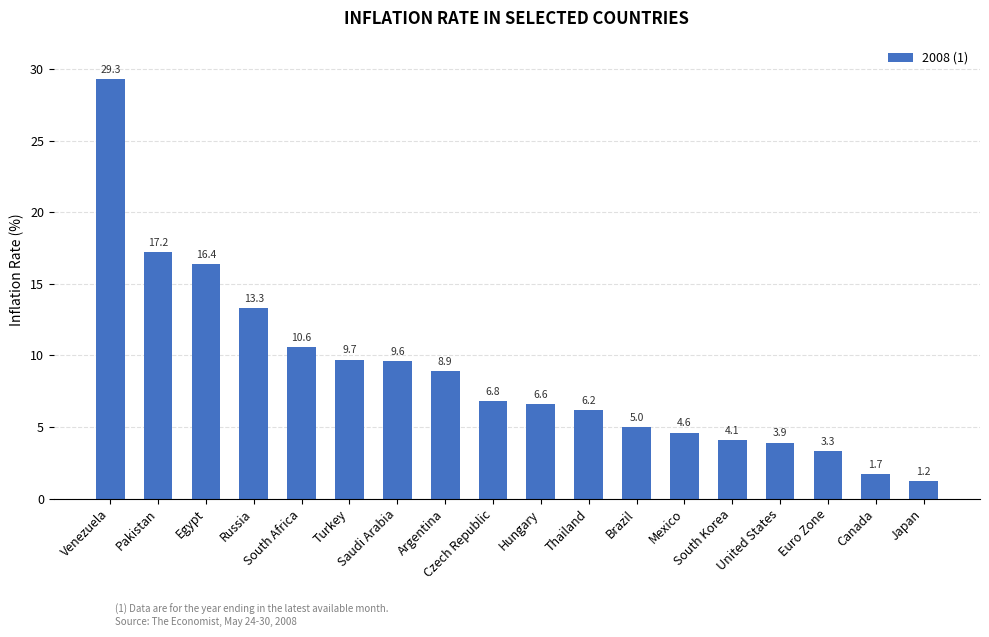

List the labels in order of value, smallest first.

Japan, Canada, Euro Zone, United States, South Korea, Mexico, Brazil, Thailand, Hungary, Czech Republic, Argentina, Saudi Arabia, Turkey, South Africa, Russia, Egypt, Pakistan, Venezuela